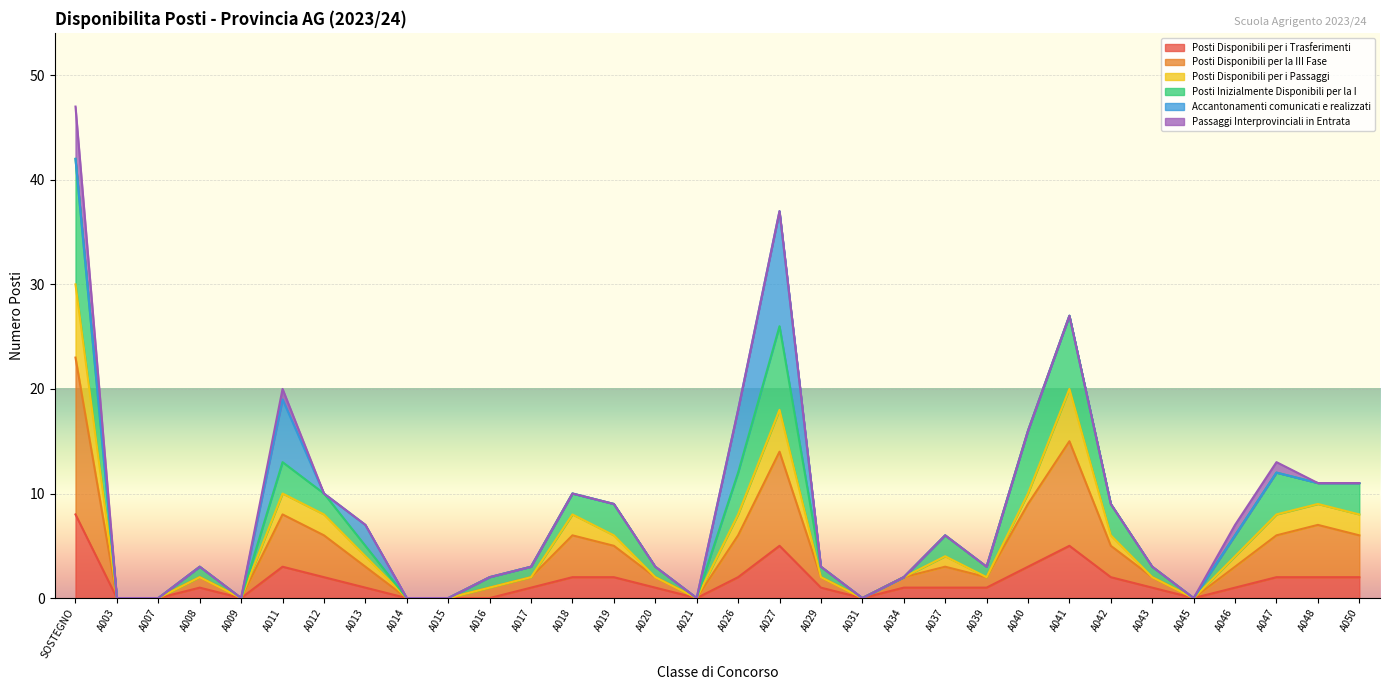

Which category has the lowest value in the Posti Disponibili per i Passaggi series?

A003